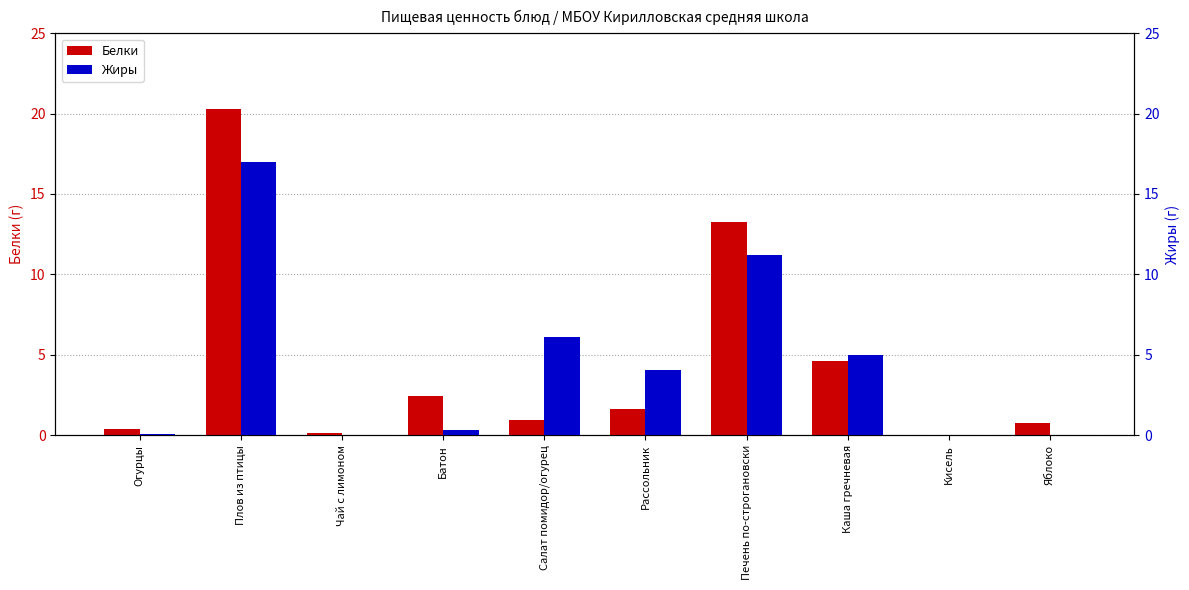

Reading right to left, list all the values displayed in this chart.

Белки: Яблоко=0.8	Кисель=0.0	Каша гречневая=4.6	Печень по-строгановски=13.3	Рассольник=1.6	Салат помидор/огурец=1.0	Батон=2.4	Чай с лимоном=0.1	Плов из птицы=20.3	Огурцы=0.3
Жиры: Яблоко=0.0	Кисель=0.0	Каша гречневая=5.0	Печень по-строгановски=11.2	Рассольник=4.1	Салат помидор/огурец=6.1	Батон=0.3	Чай с лимоном=0.0	Плов из птицы=17.0	Огурцы=0.1